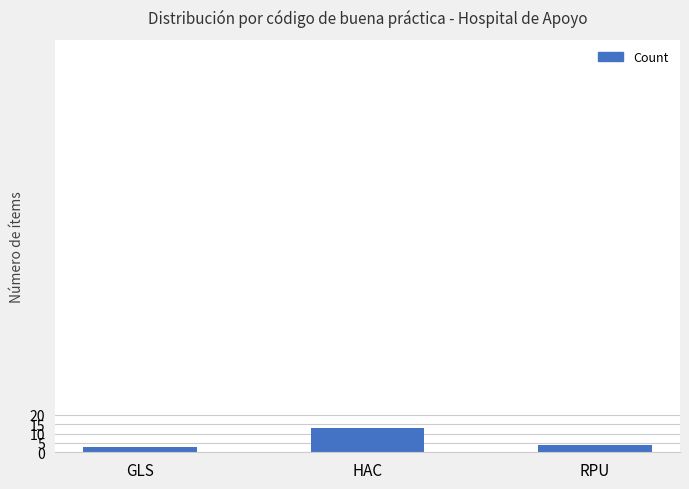

What is the difference between the values at HAC and RPU?

9